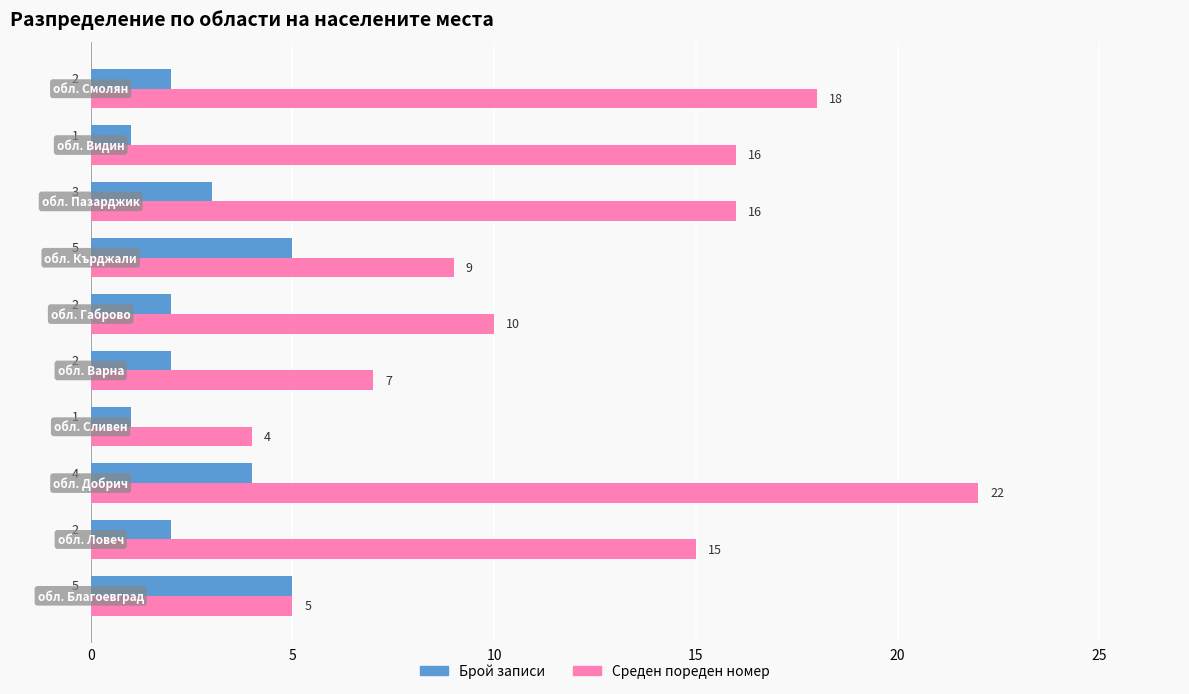

Rank the series by their average value, from highest to lowest.

Среден пореден номер, Брой записи